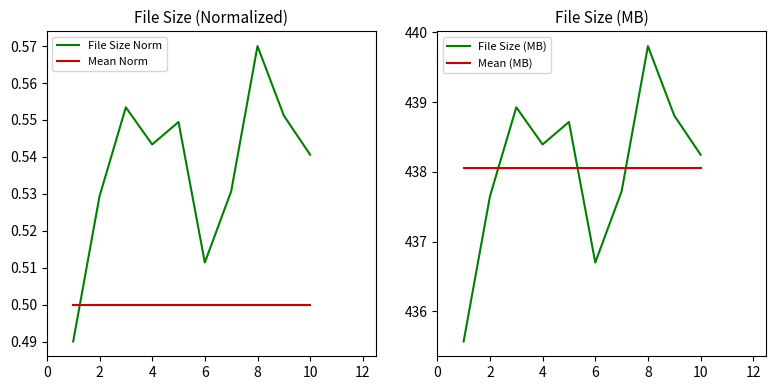

After their last crossing, which series has the higher values: Mean Norm or File Size Norm?

File Size Norm